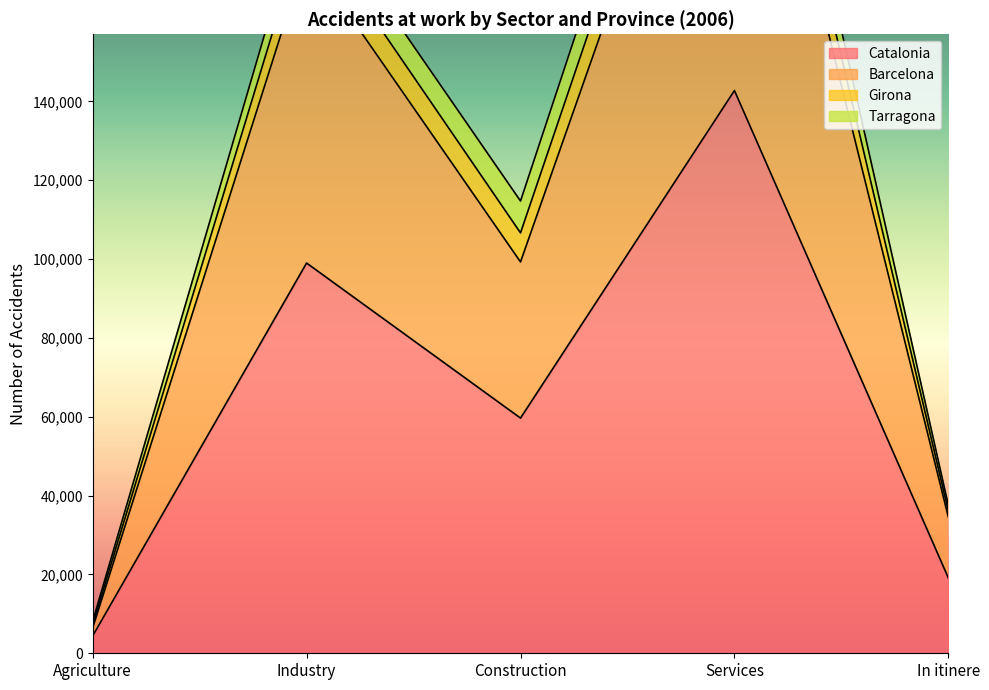

What is the maximum value for Catalonia?

142745